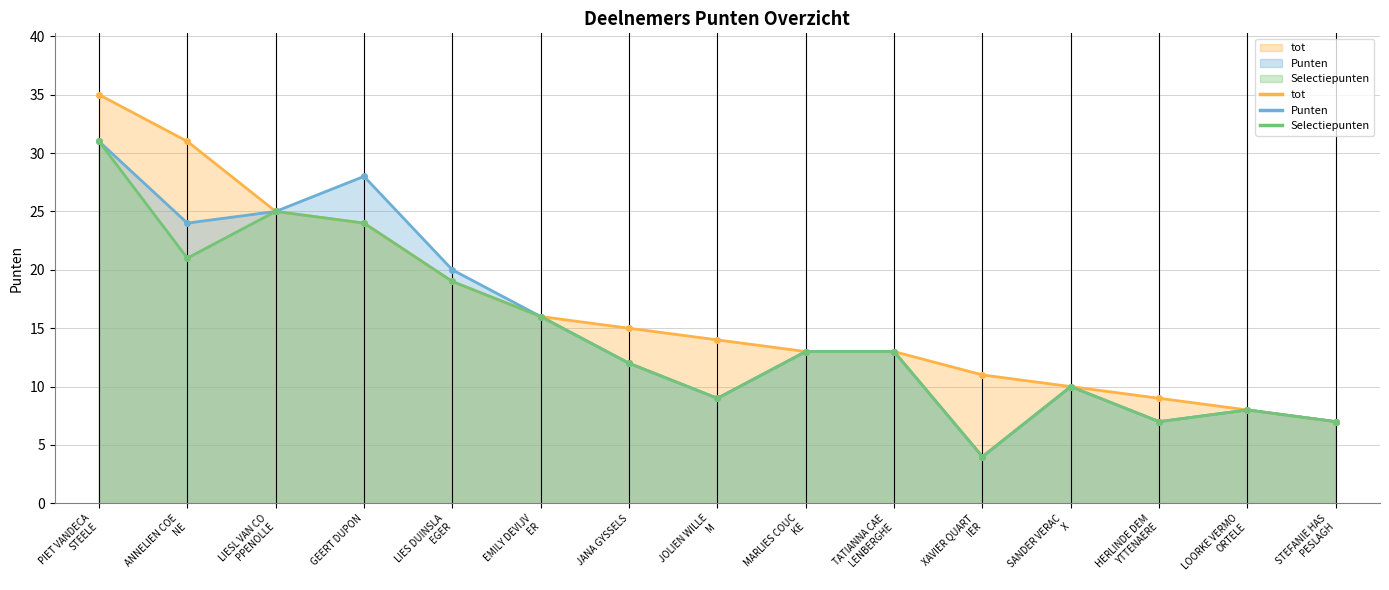

How many lines are shown in the chart?

3